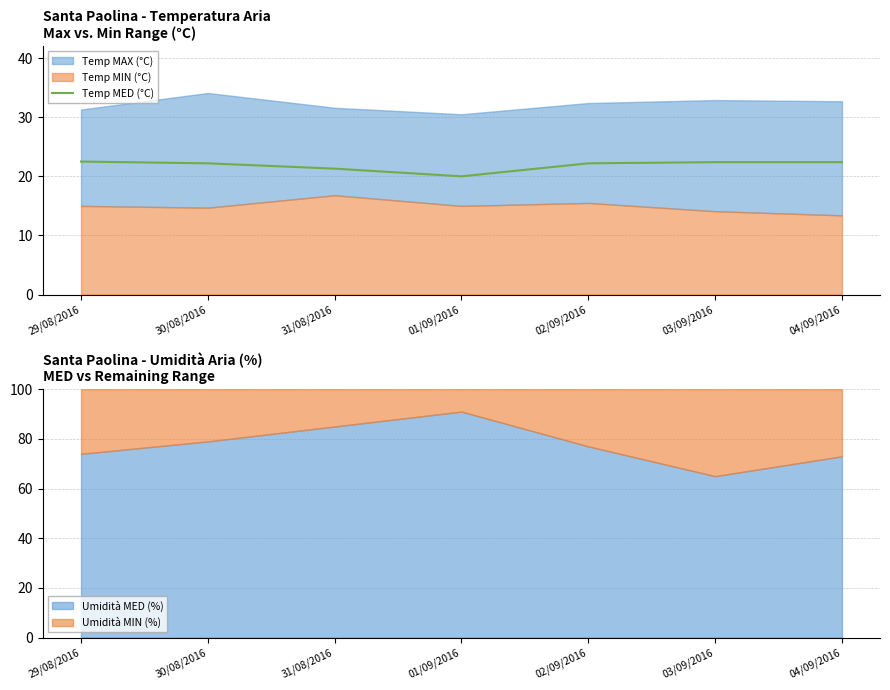

True or false: the data shows 13.8 at 29/08/2016.

False